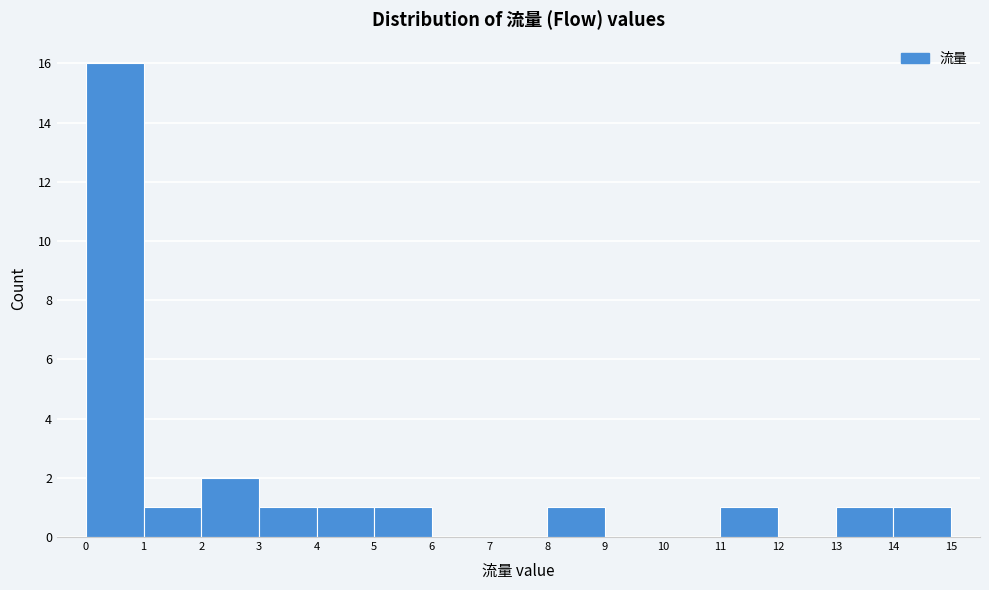

Reading left to right, list every bar in this chart as the range it spans on the x-axis followed by its height. The values are not printed on the chart, so give them approximately, as read against the axis.

0 to 1: 16
1 to 2: 1
2 to 3: 2
3 to 4: 1
4 to 5: 1
5 to 6: 1
6 to 7: 0
7 to 8: 0
8 to 9: 1
9 to 10: 0
10 to 11: 0
11 to 12: 1
12 to 13: 0
13 to 14: 1
14 to 15: 1